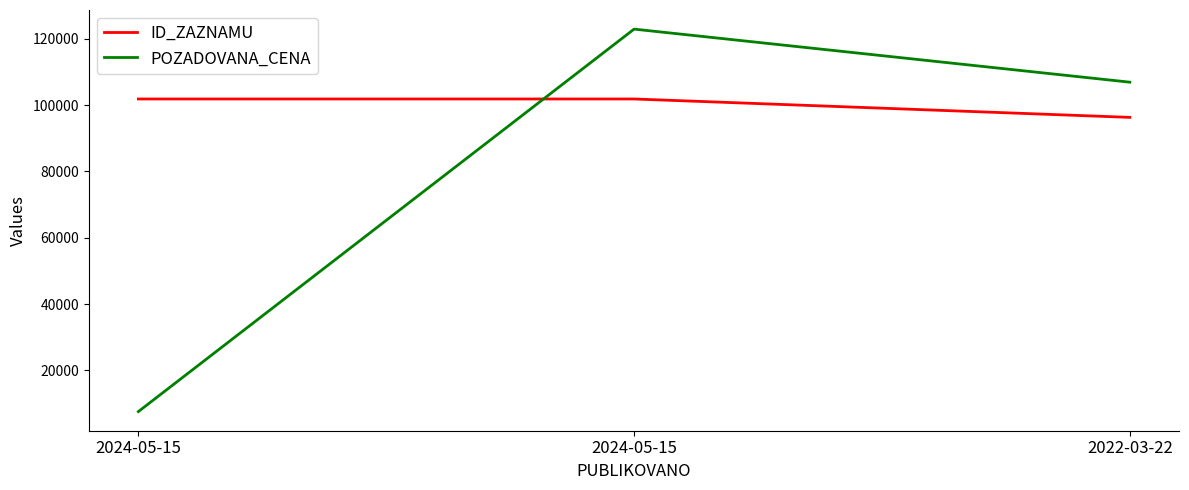

At which label is ID_ZAZNAMU closest to 99060?

2024-05-15